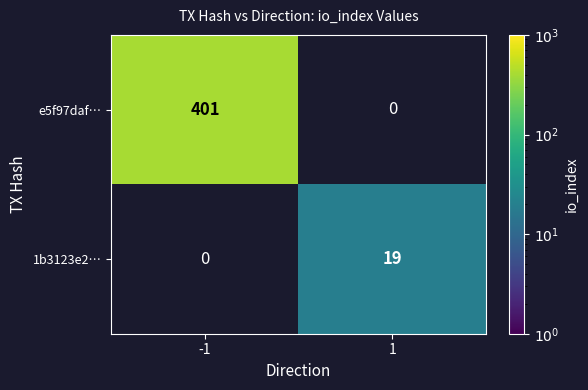

True or false: 1b3123e2… has a value of 19 at 1.

True